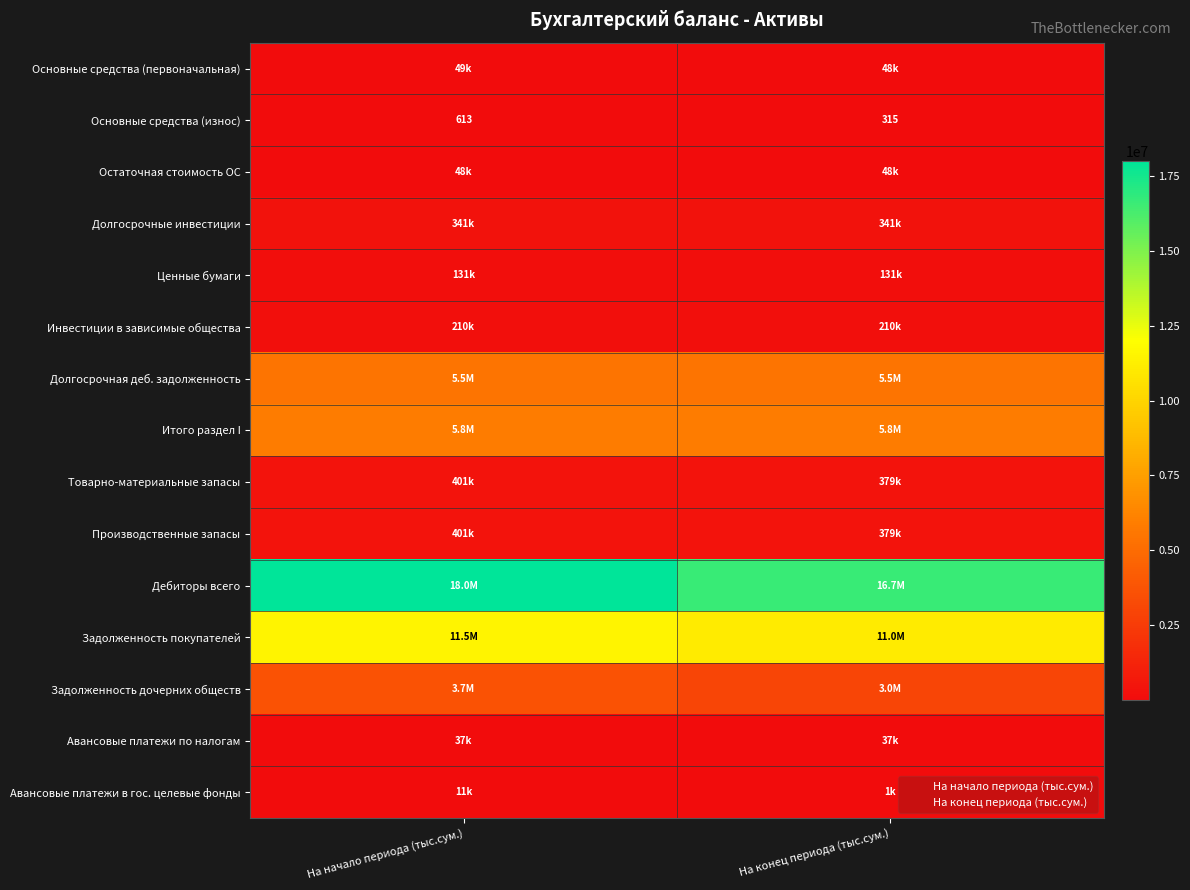

What is the difference between the highest and lowest values at На начало периода (тыс.сум.)?

18007163